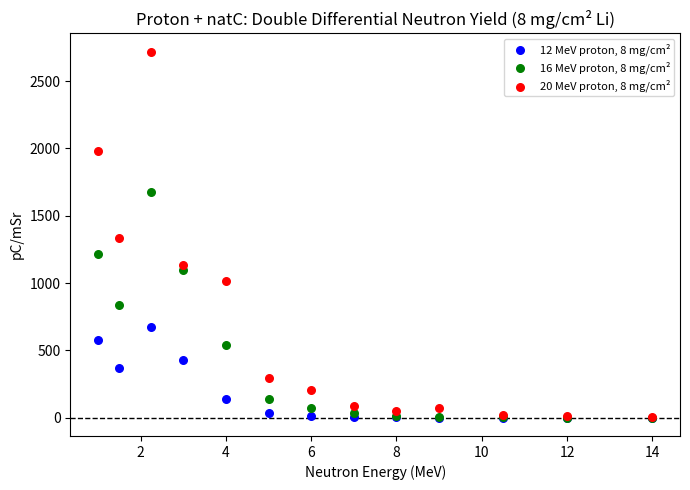

Which series has the widest spread of Y values?

20 MeV proton, 8 mg/cm²